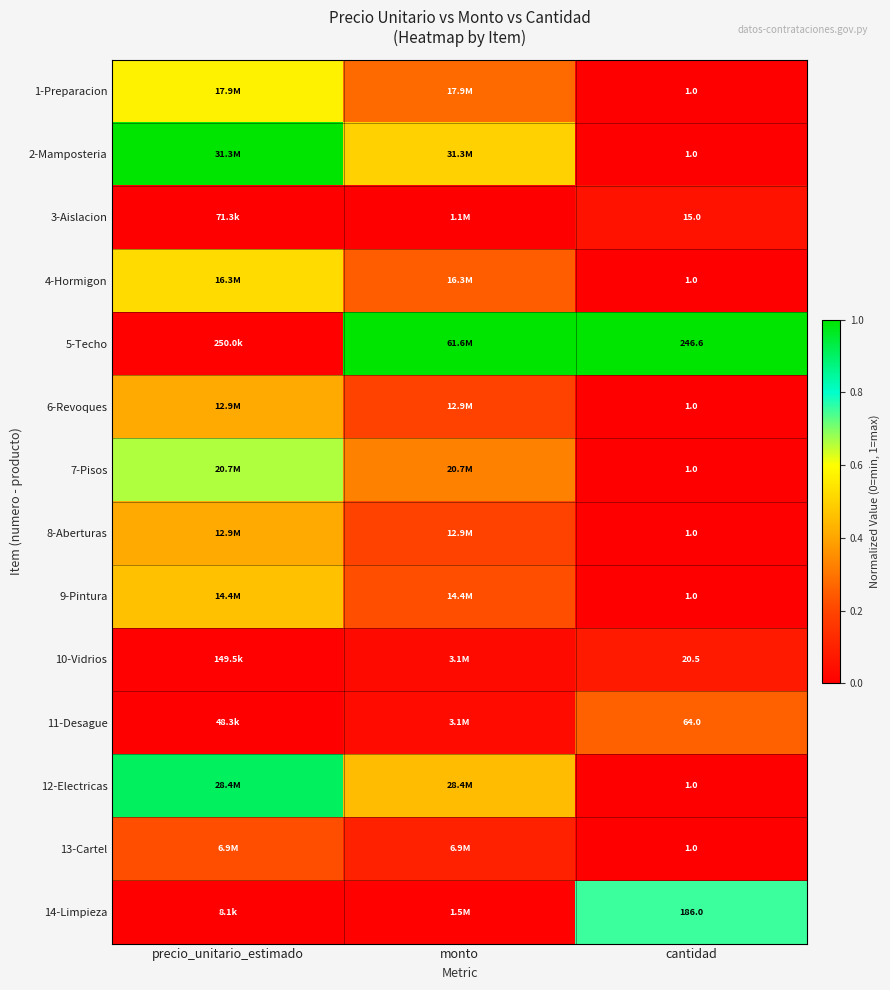

What is the difference between the highest and lowest values at precio_unitario_estimado?

1.0